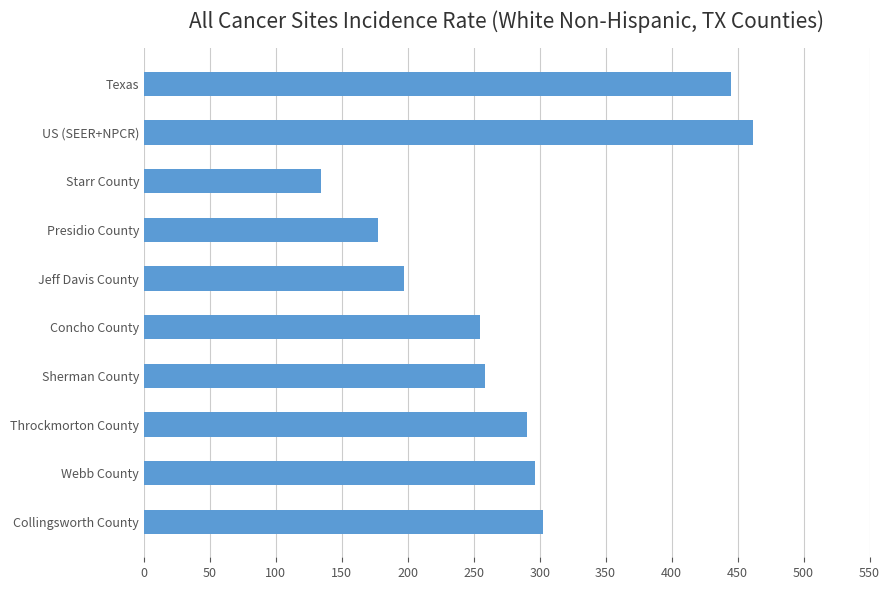

What is the change in value from Starr County to Collingsworth County?

+168.0